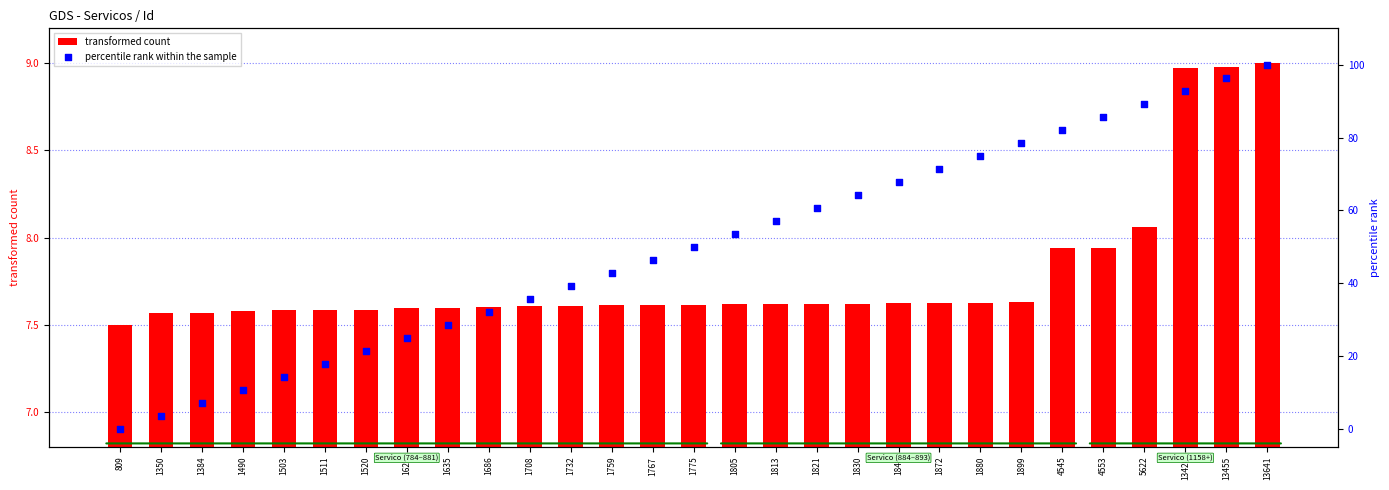

Which series has the largest total across all categories?

percentile rank within the sample